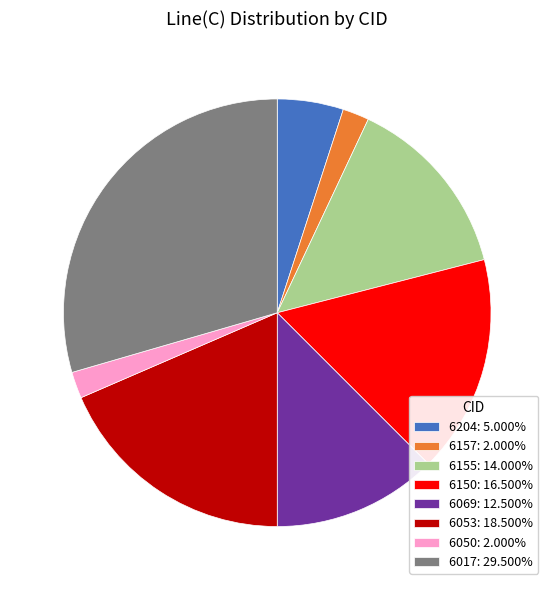

Approximately how many times larger is the value at 6053: 18.500% compared to 6157: 2.000%?

9.2